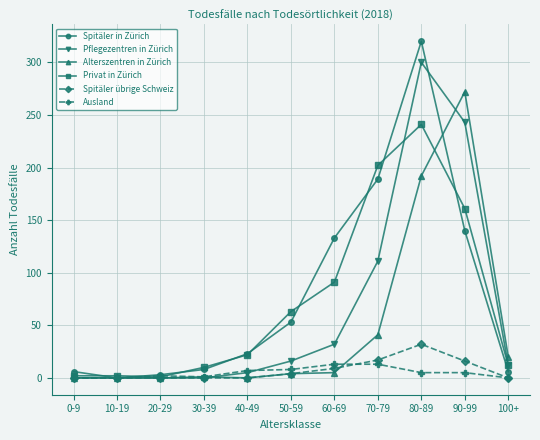

What is the difference between the maximum and minimum values in the Spitäler in Zürich series?

320